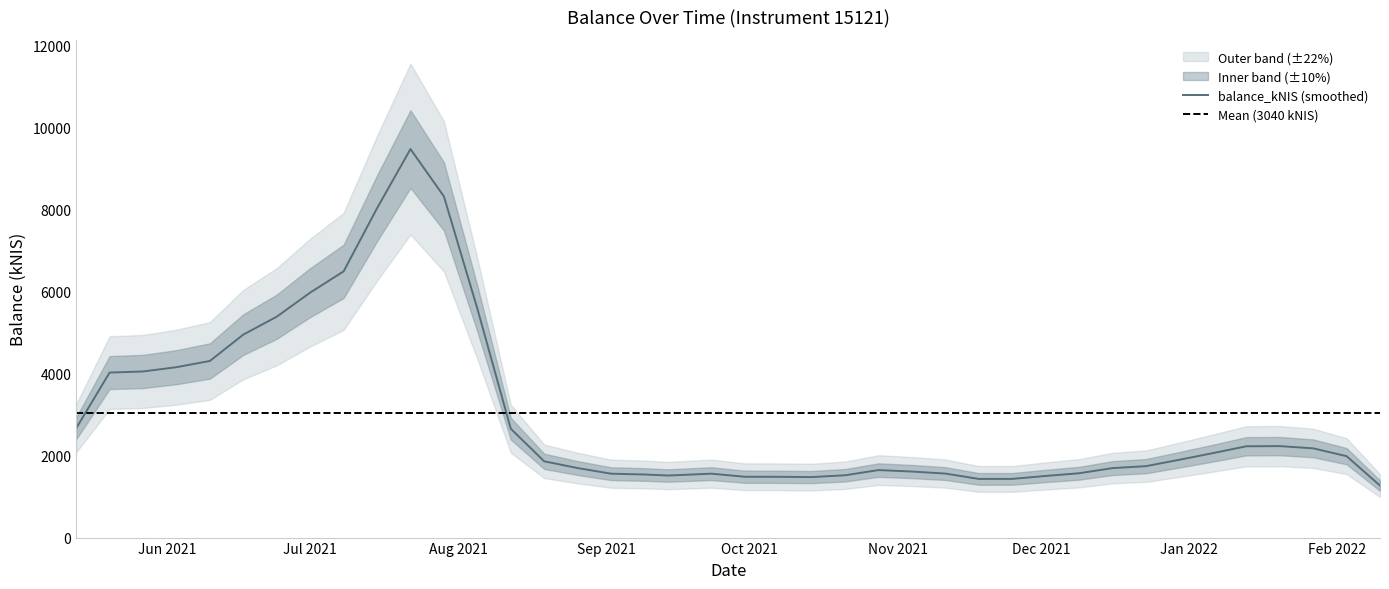

What is the label of the 32nd point from the right?

2021-07-08